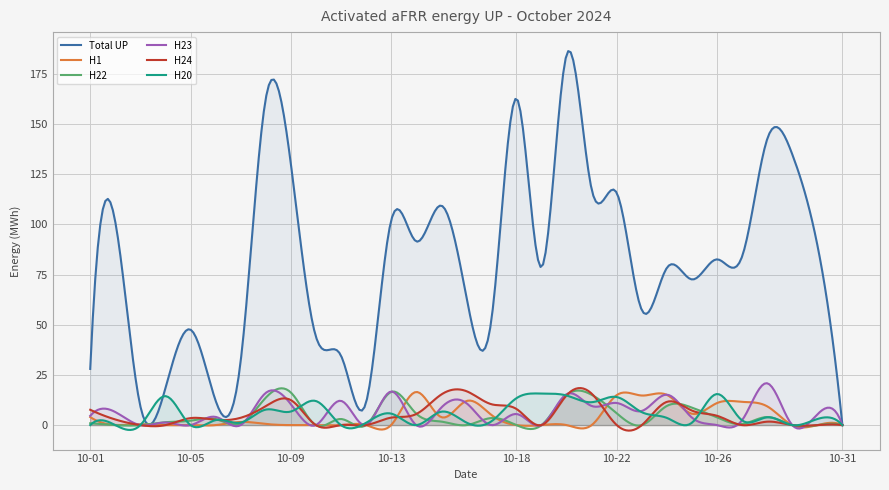

Count the number of data series in this chart.

6